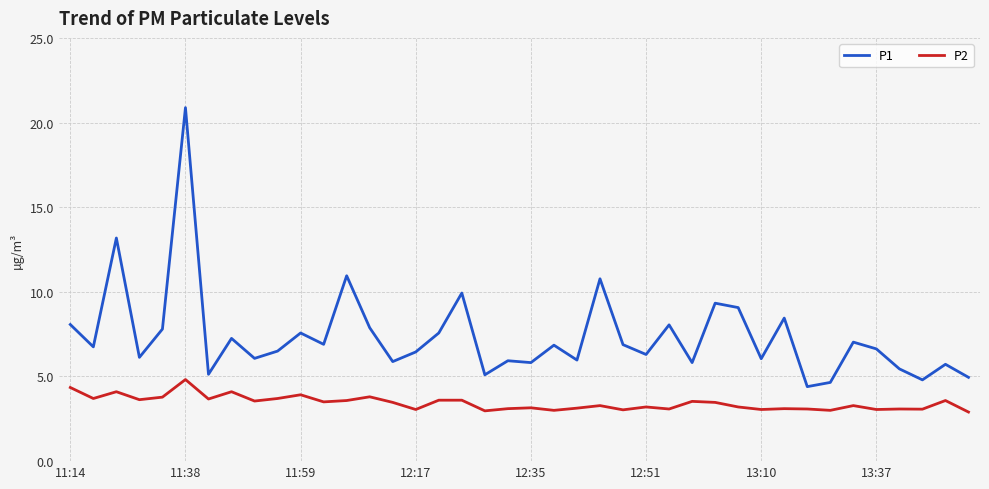

What is the greatest value displayed?

20.9